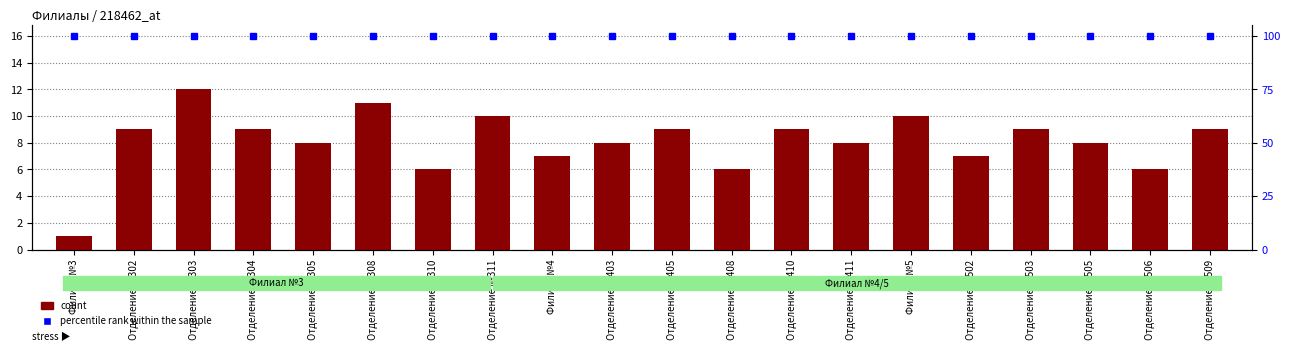

What is the sum of all count values?

162